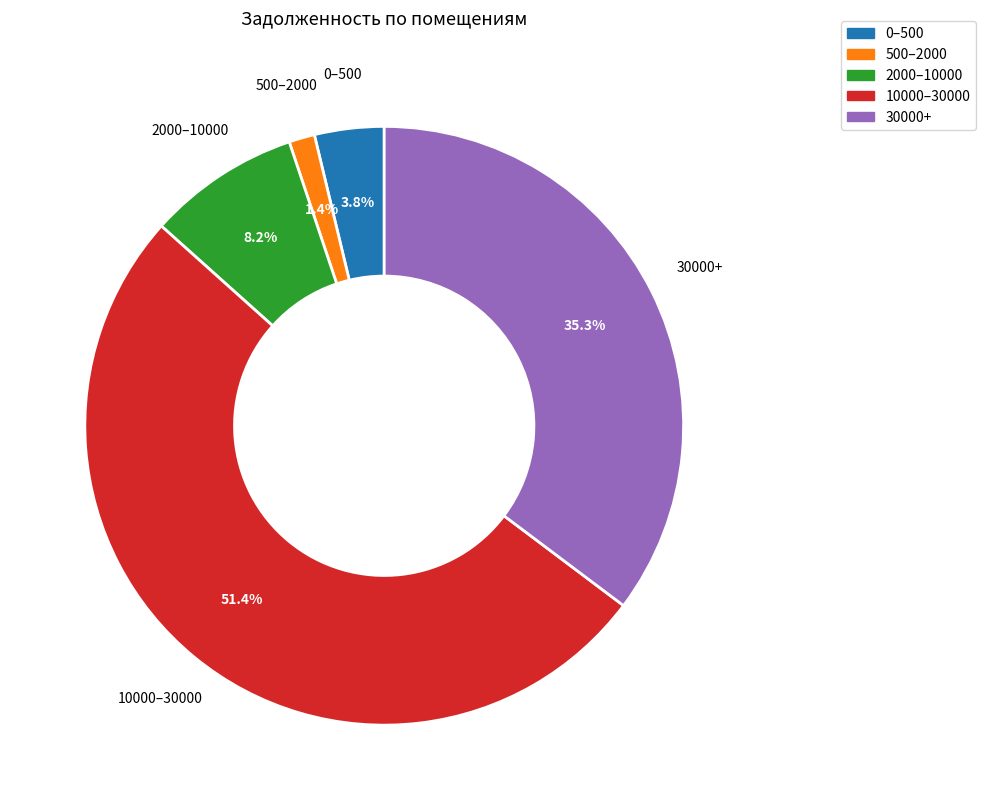

Does any single category account for the majority?

Yes